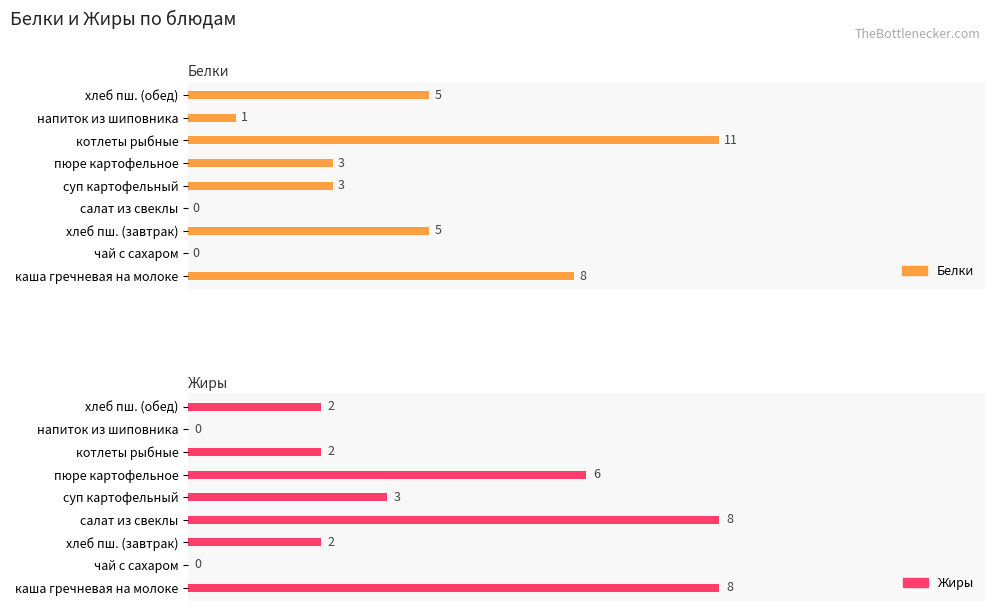

Is the value of Жиры at каша гречневая на молоке greater than the value of Белки at суп картофельный?

Yes